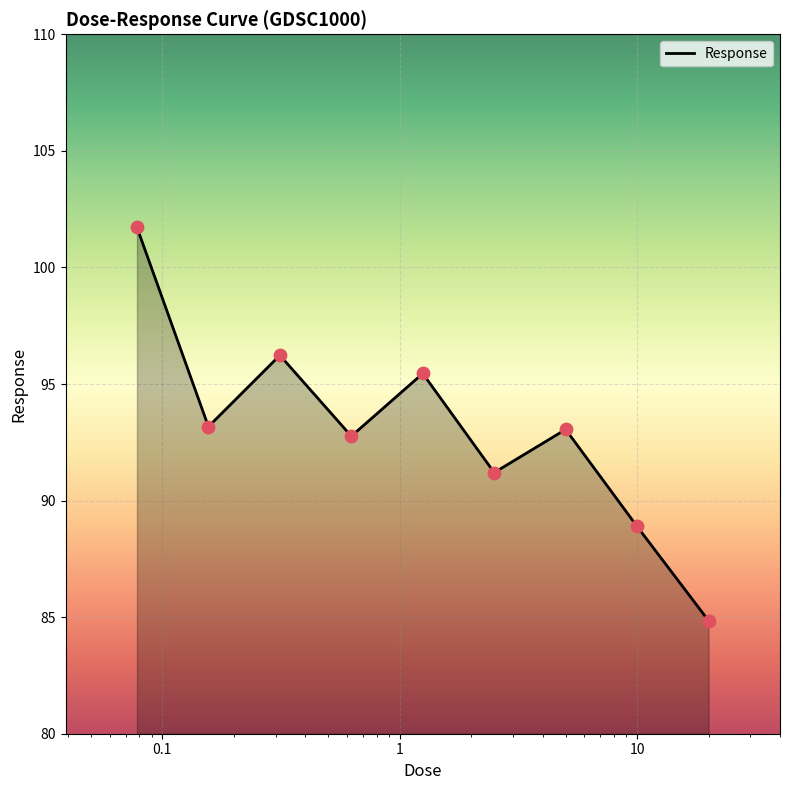

What is the difference between the maximum and minimum values?

16.9